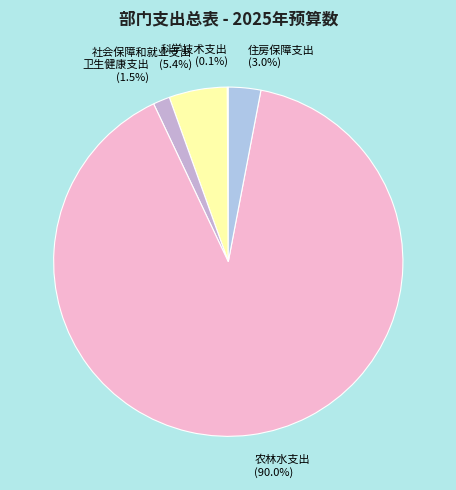

Between 社会保障和就业支出 and 住房保障支出, which is larger?

社会保障和就业支出